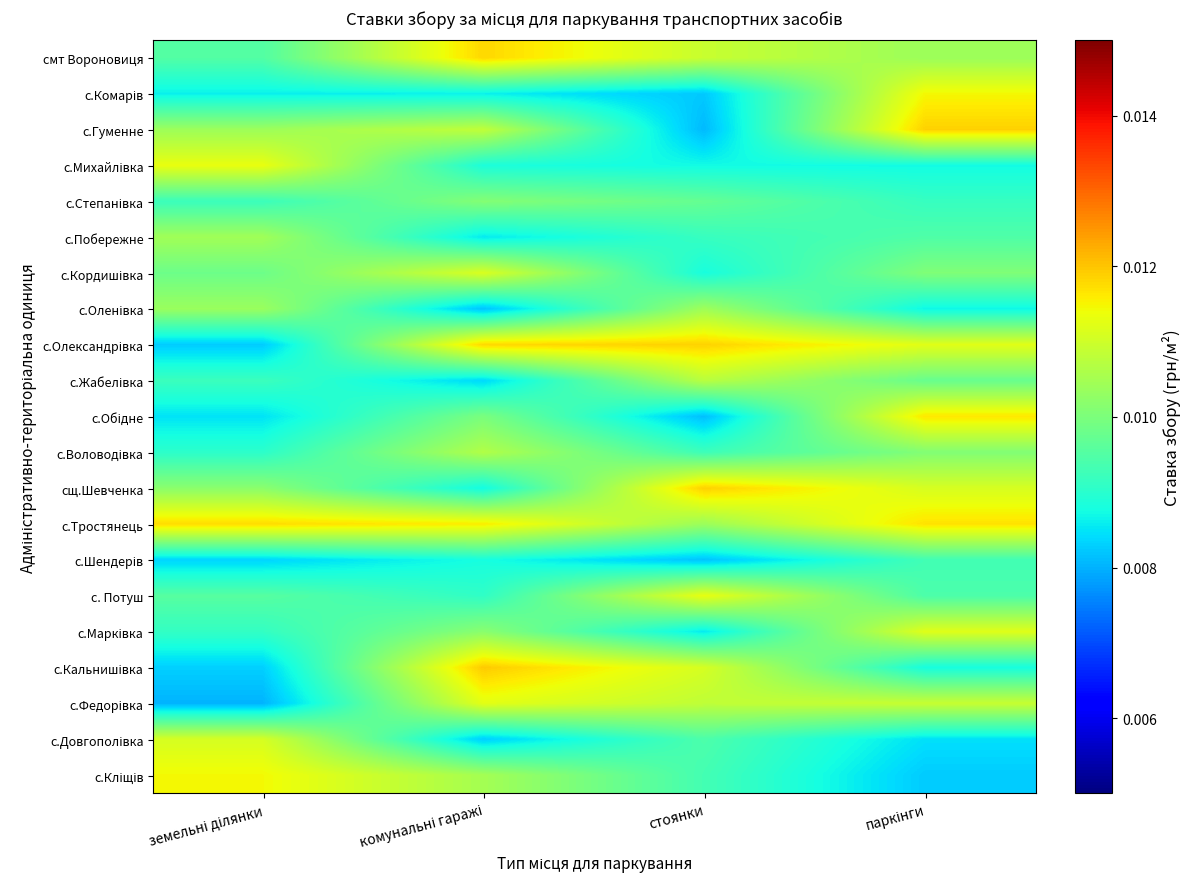

Rank the series at стоянки from lowest to highest value.

с.Гуменне, с.Обідне, с.Шендерів, с.Комарів, с.Марківка, с.Михайлівка, с.Кордишівка, с.Побережне, с.Воловодівка, с.Кліщів, с.Довгополівка, с.Степанівка, с.Тростянець, с.Оленівка, с.Жабелівка, с.Федорівка, смт Вороновиця, с.Кальнишівка, с. Потуш, с.Олександрівка, сщ.Шевченка